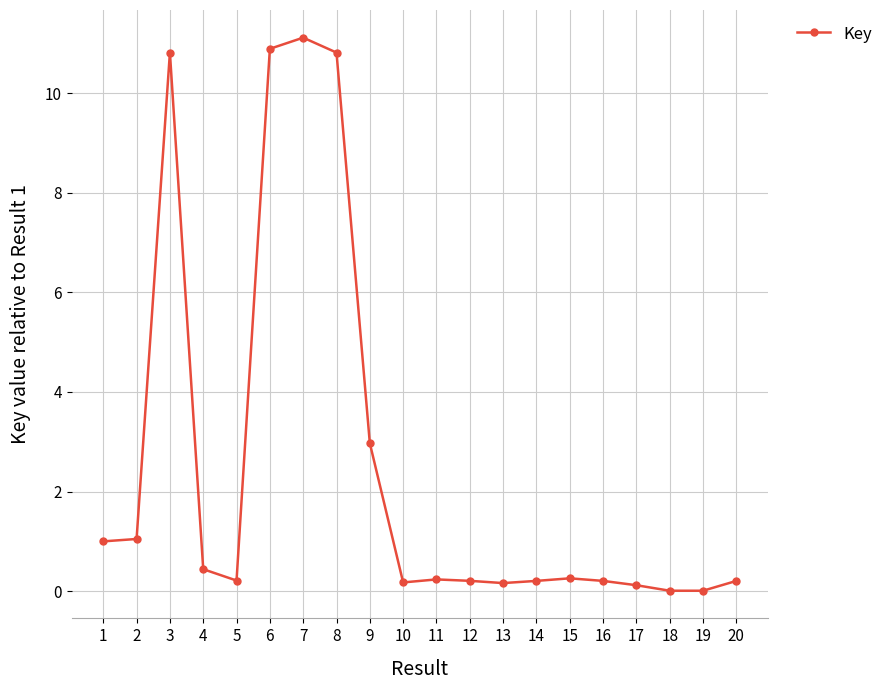

Which has a higher value, 1 or 6?

6